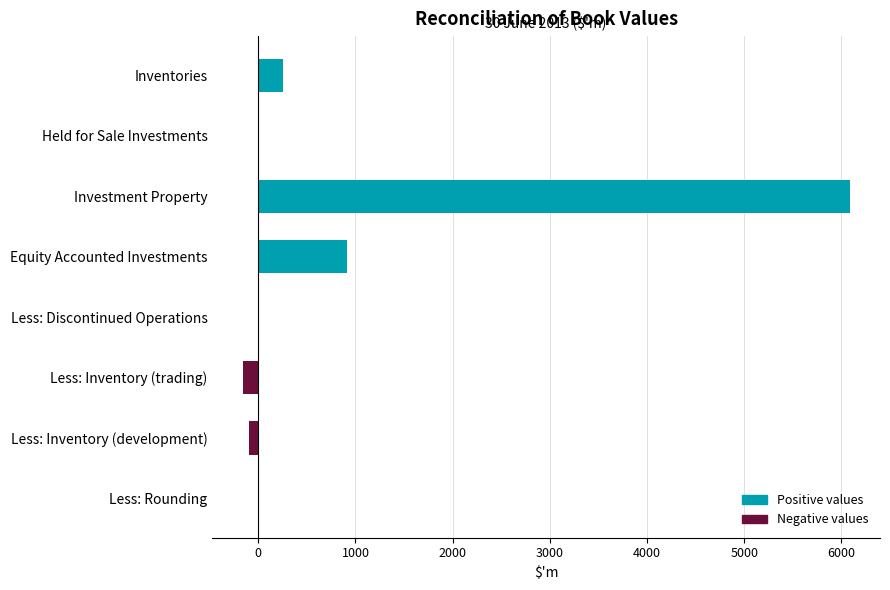

How many distinct data groups are displayed?

1